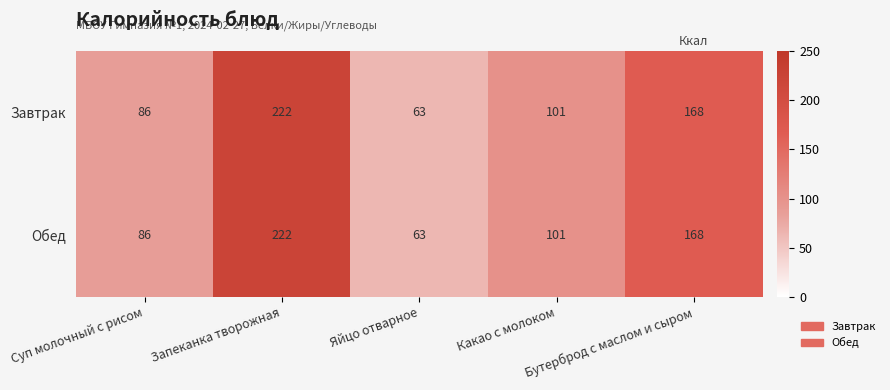

What is the average value of the Обед series?

128